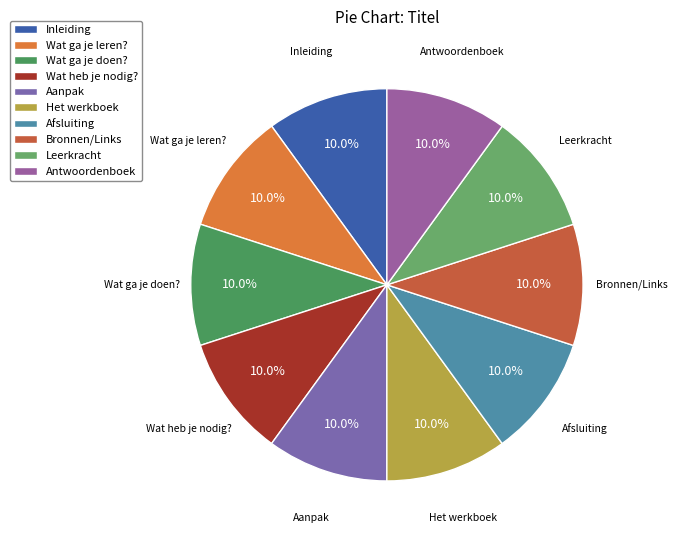

What is the ratio of the value at Aanpak to the value at Antwoordenboek?

1.0